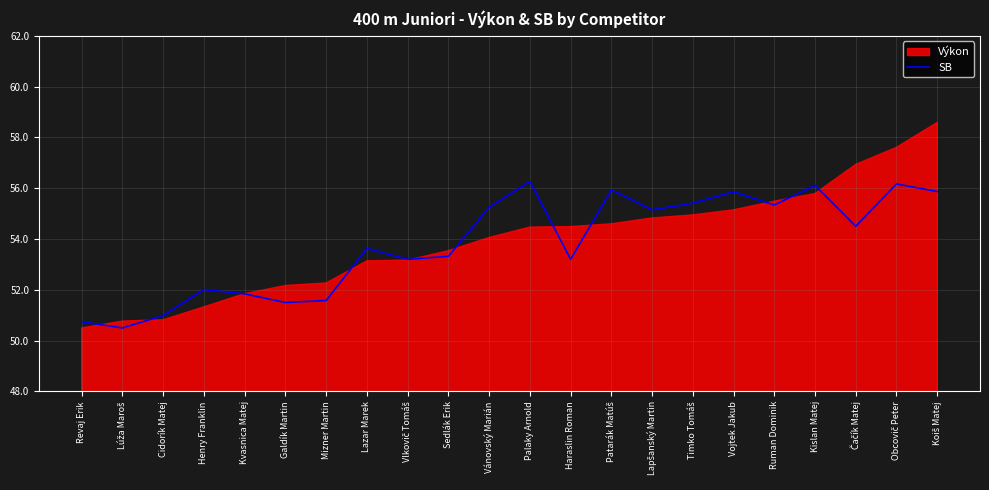

How many data points are less than 54?

11